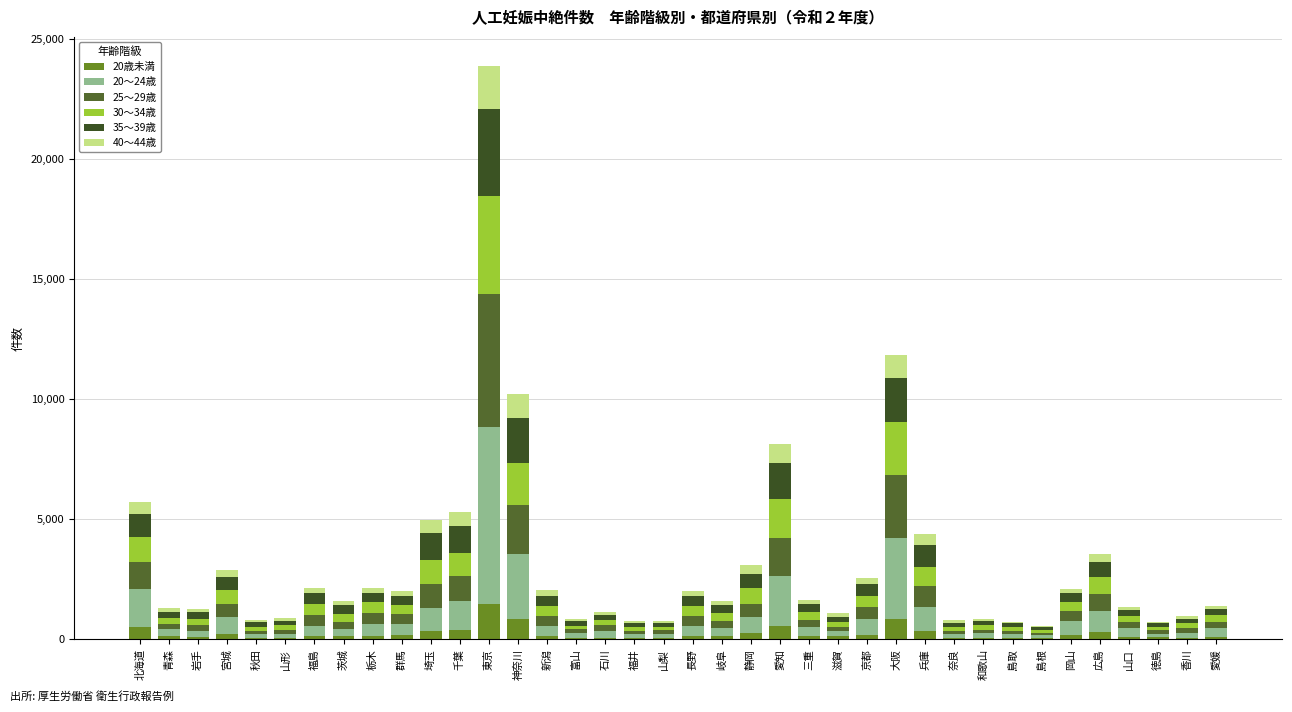

What is the difference between the maximum and minimum values in the 20歳未満 series?

1421